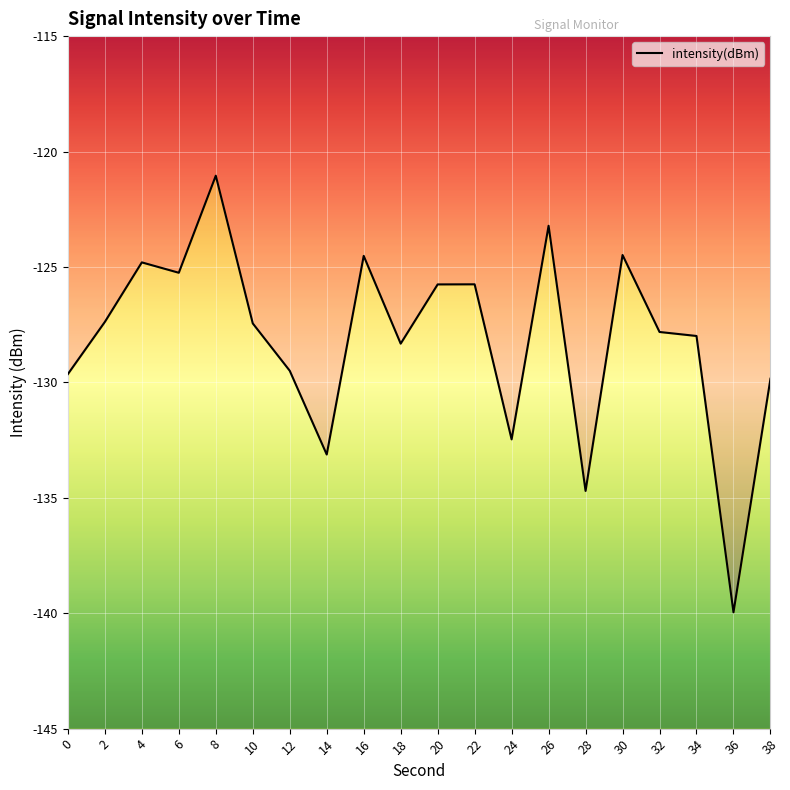

Reading left to right, list all the values displayed in this chart.

0=-129.6	2=-127.4	4=-124.8	6=-125.3	8=-121.0	10=-127.4	12=-129.5	14=-133.1	16=-124.5	18=-128.3	20=-125.8	22=-125.8	24=-132.5	26=-123.2	28=-134.7	30=-124.5	32=-127.8	34=-128.0	36=-140.0	38=-129.8